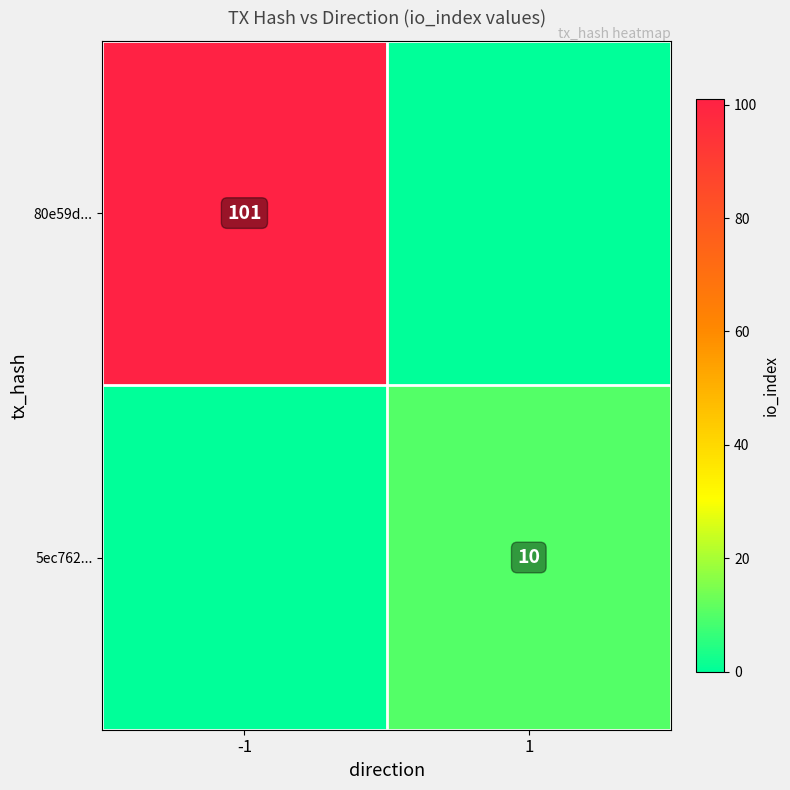

Which label corresponds to the smallest value in the chart?

1